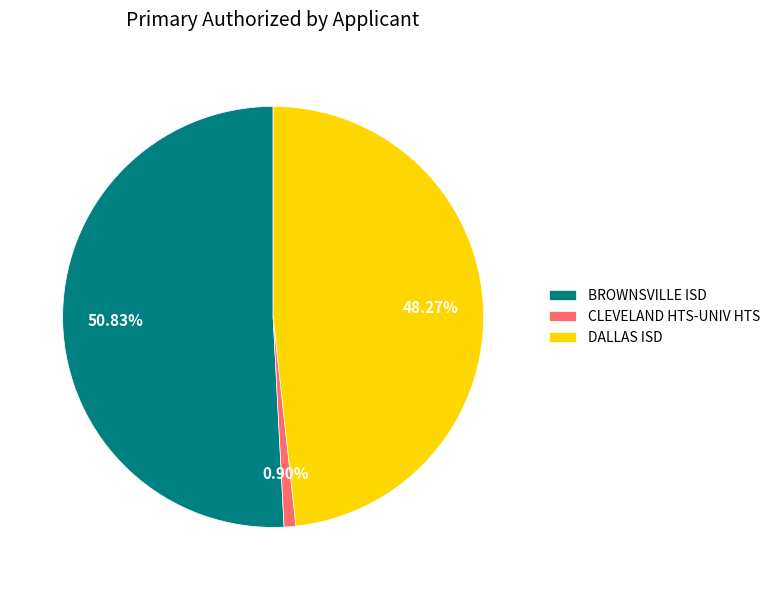

Which has a higher value, CLEVELAND HTS-UNIV HTS or BROWNSVILLE ISD?

BROWNSVILLE ISD